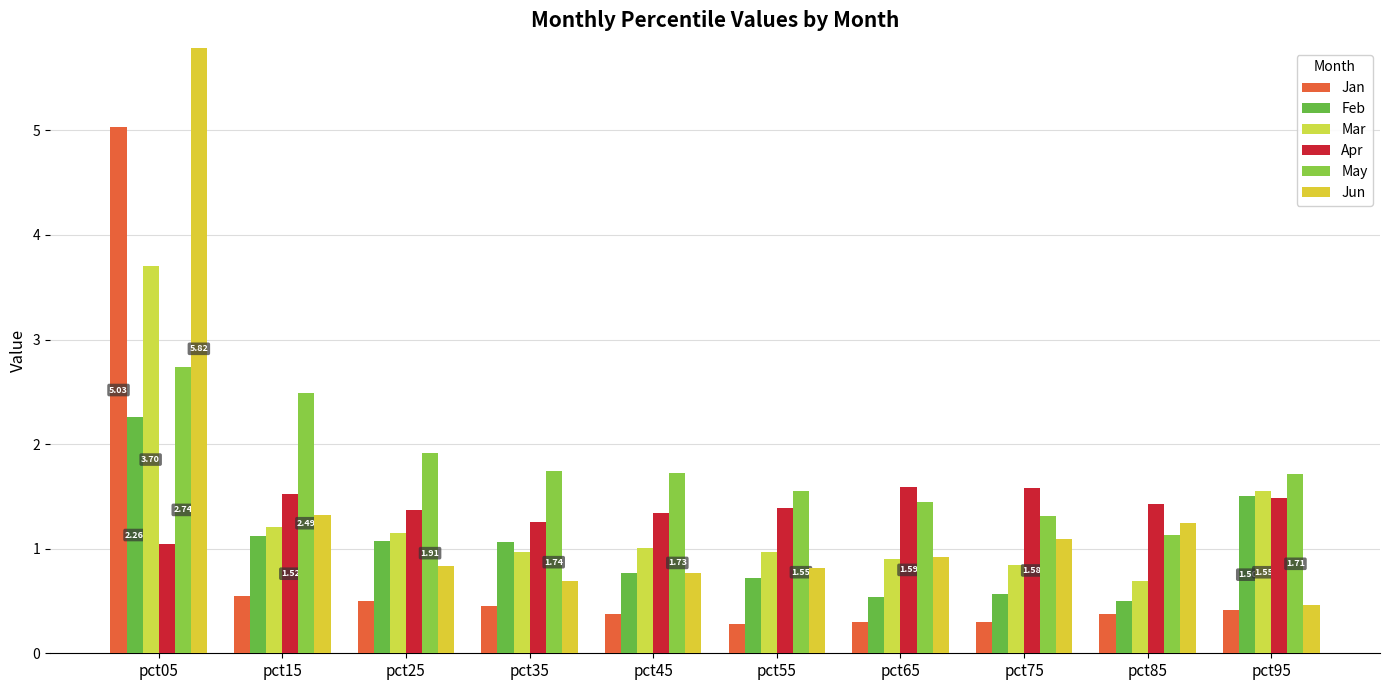

Rank the series by their maximum value, from highest to lowest.

Jun, Jan, Mar, May, Feb, Apr